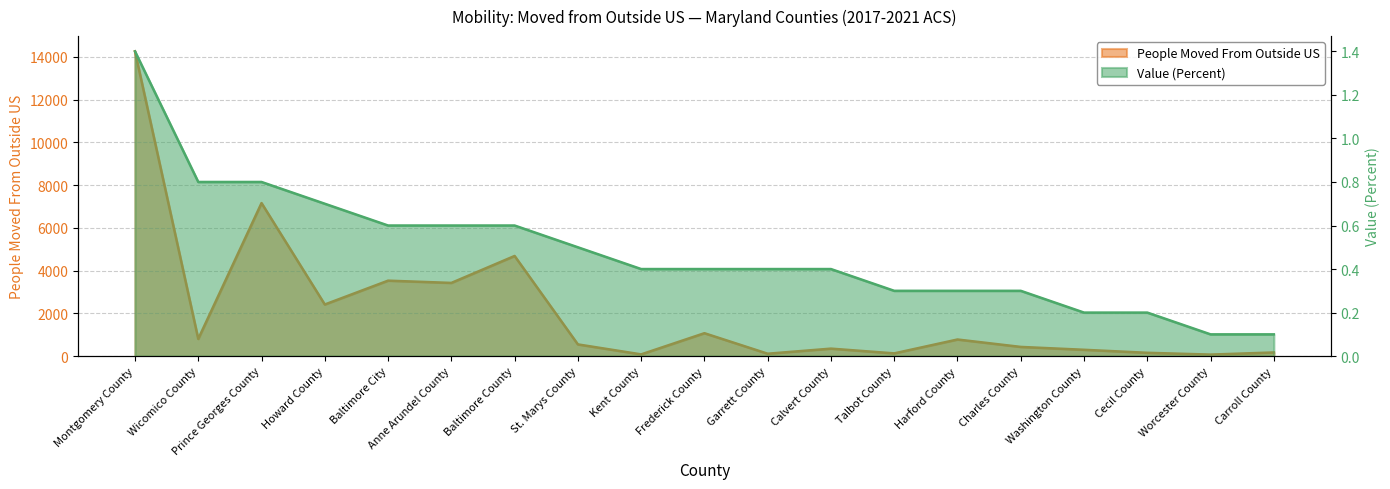

How many data points in People Moved From Outside US are less than 549?

9